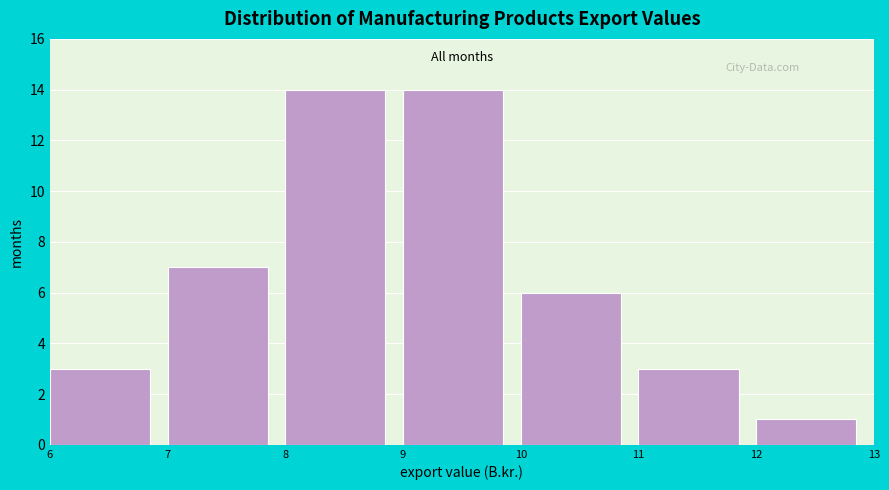

Reading left to right, transcribe this chart: for each bar, give the range it covers on the x-axis and its height. The values are not printed on the chart, so give them approximately, as read against the axis.

6 to 7: 3
7 to 8: 7
8 to 9: 14
9 to 10: 14
10 to 11: 6
11 to 12: 3
12 to 13: 1